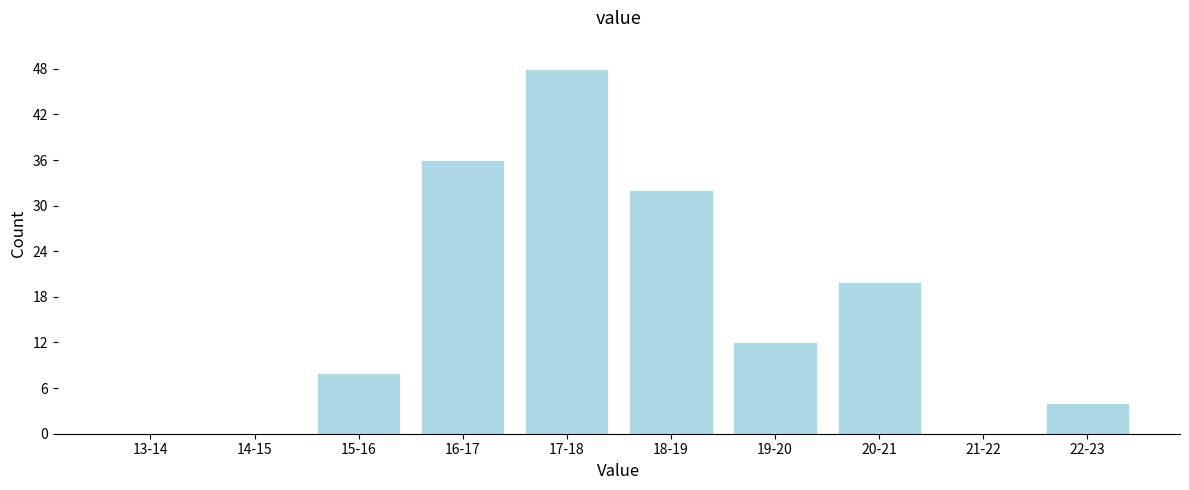

Reading left to right, extract all data points from this chart.

13-14=0	14-15=0	15-16=8	16-17=36	17-18=48	18-19=32	19-20=12	20-21=20	21-22=0	22-23=4